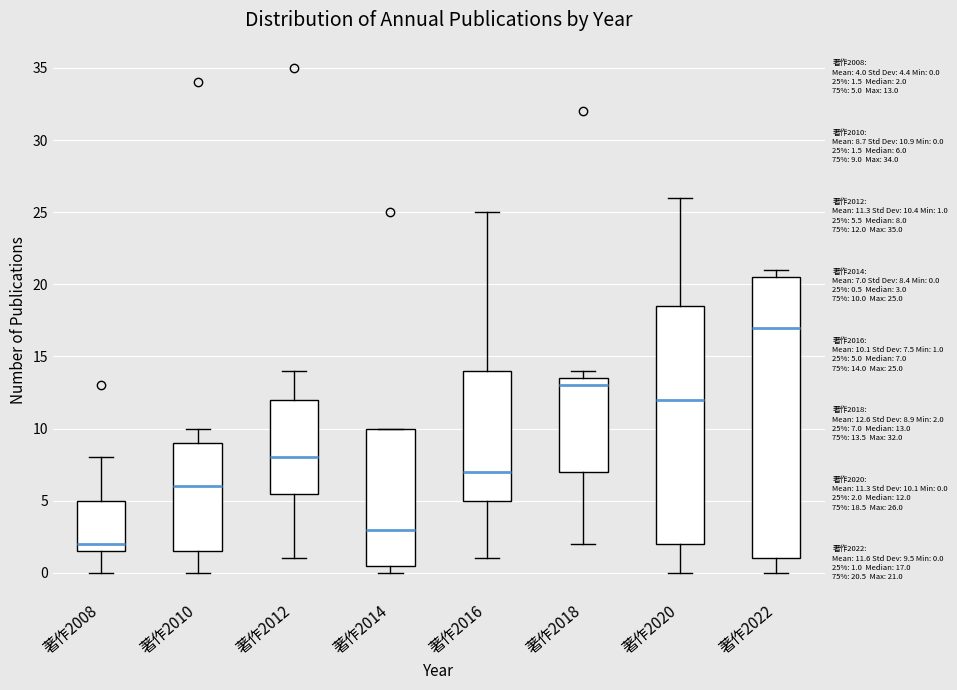

Which box's median line is the lowest?

著作2008